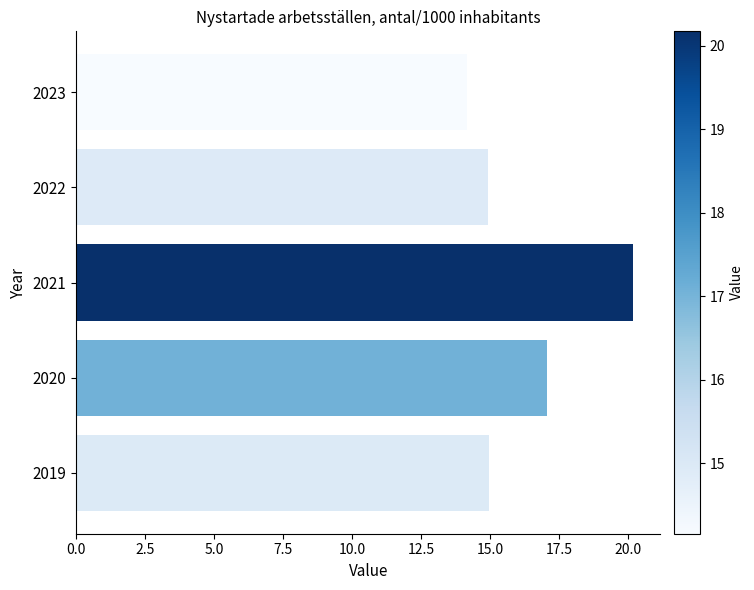

What is the sum of the values at 2019 and 2021?

35.1